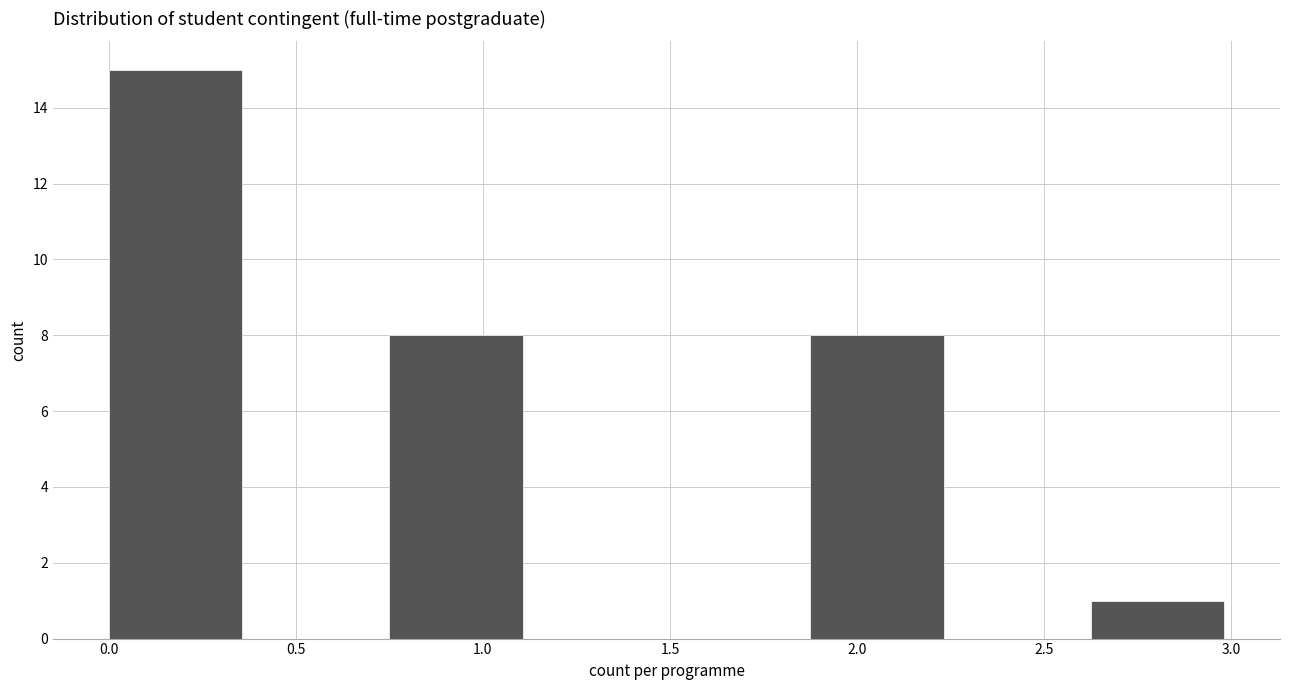

Reading left to right, transcribe this chart: for each bar, give the range it covers on the x-axis and its height. Neither the bar edges nor the heights are printed on the chart, so give them approximately, as read against the axes.

0.000 to 0.375: 15
0.375 to 0.750: 0
0.750 to 1.125: 8
1.125 to 1.500: 0
1.500 to 1.875: 0
1.875 to 2.250: 8
2.250 to 2.625: 0
2.625 to 3.000: 1